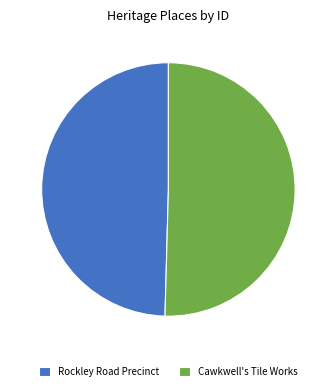

Combined, do Cawkwell's Tile Works and Rockley Road Precinct account for over 50%?

Yes